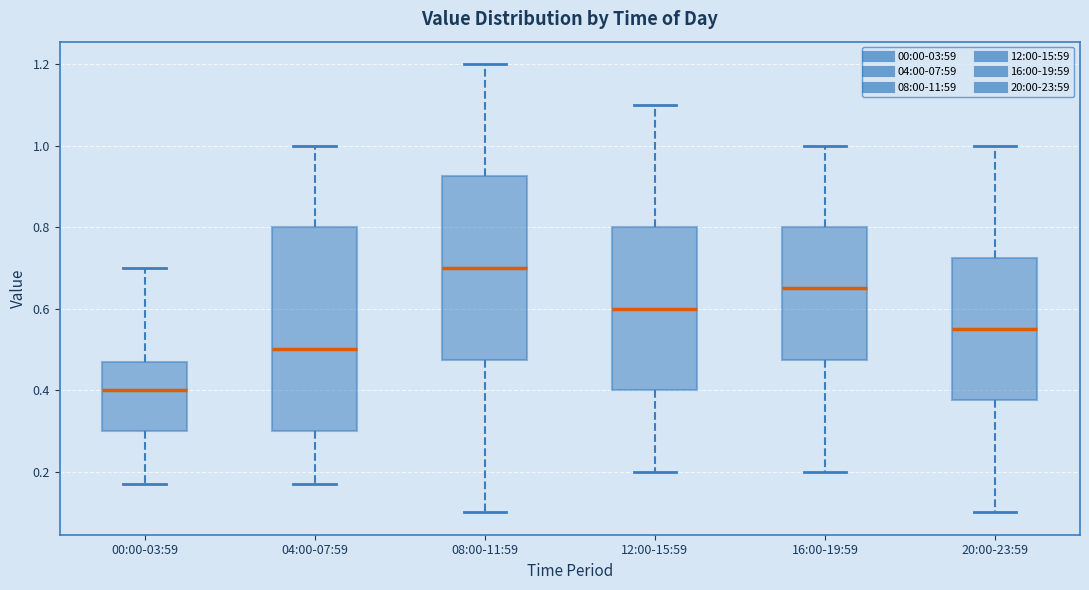

Reading left to right, transcribe this box plot: for each box, give where its median line is, the range the box spans, and where its two whiskers end, as read against the y-axis. The values are not printed on the chart, so give them approximately, as read against the axis.

00:00-03:59: median 0.40, box 0.30 to 0.48, whiskers 0.18 to 0.70
04:00-07:59: median 0.50, box 0.30 to 0.80, whiskers 0.18 to 1.00
08:00-11:59: median 0.70, box 0.48 to 0.92, whiskers 0.10 to 1.20
12:00-15:59: median 0.60, box 0.40 to 0.80, whiskers 0.20 to 1.10
16:00-19:59: median 0.66, box 0.48 to 0.80, whiskers 0.20 to 1.00
20:00-23:59: median 0.56, box 0.38 to 0.72, whiskers 0.10 to 1.00